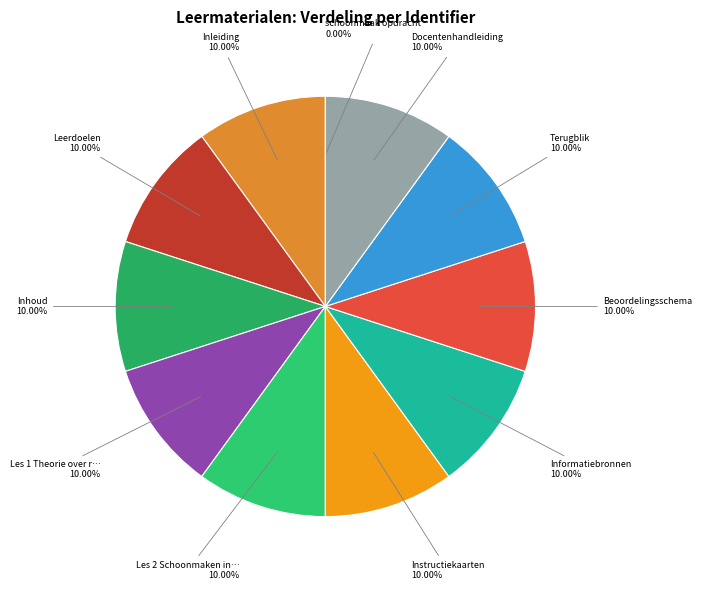

Is there a majority slice in this chart?

No